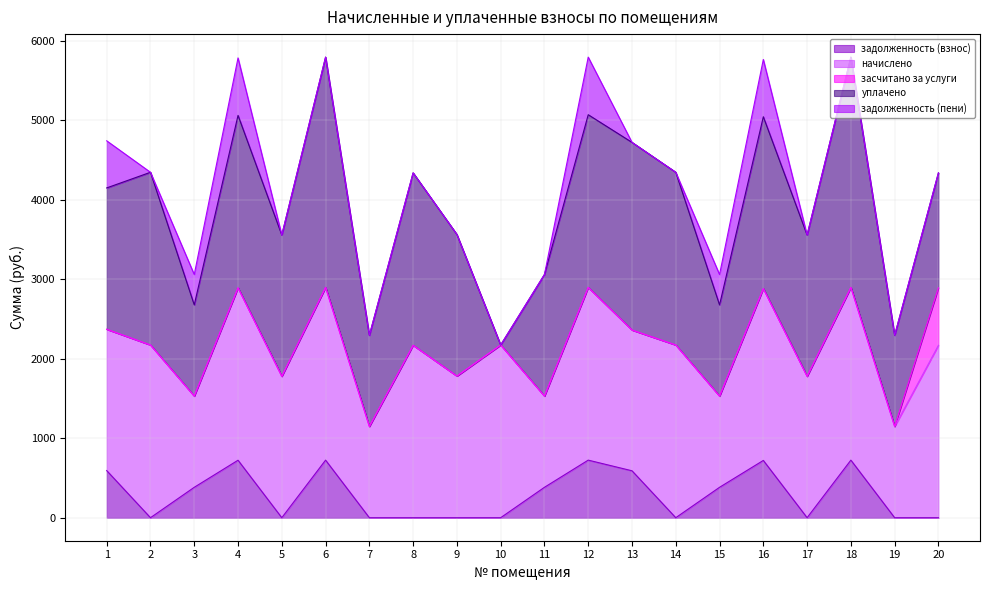

What is the total value across all series at 14?

4343.3